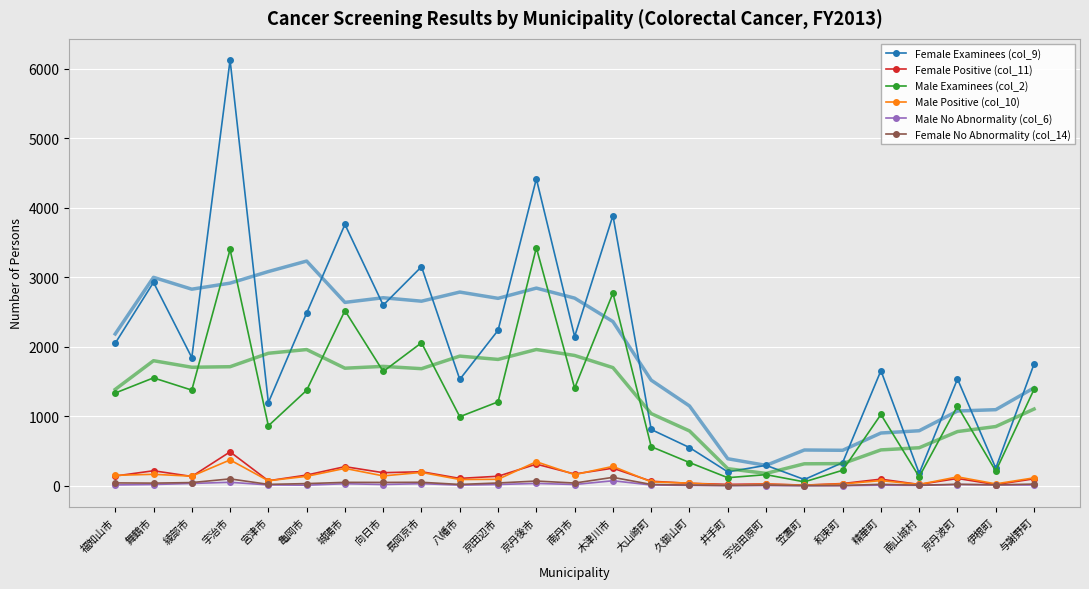

What is the maximum value shown in the chart?

6126